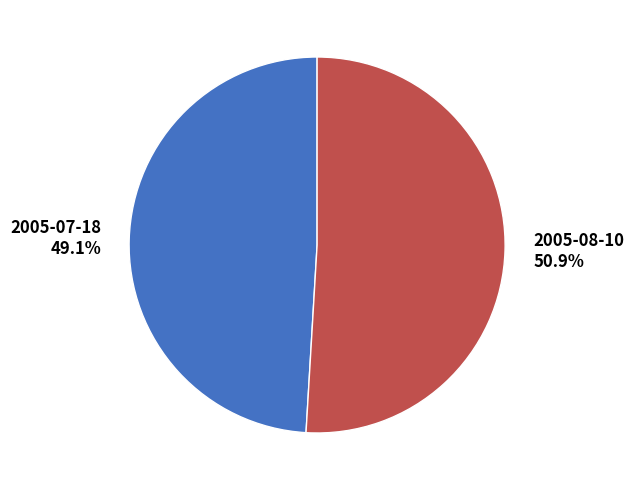

Which has a higher value, 2005-07-18 49.1% or 2005-08-10 50.9%?

2005-08-10 50.9%